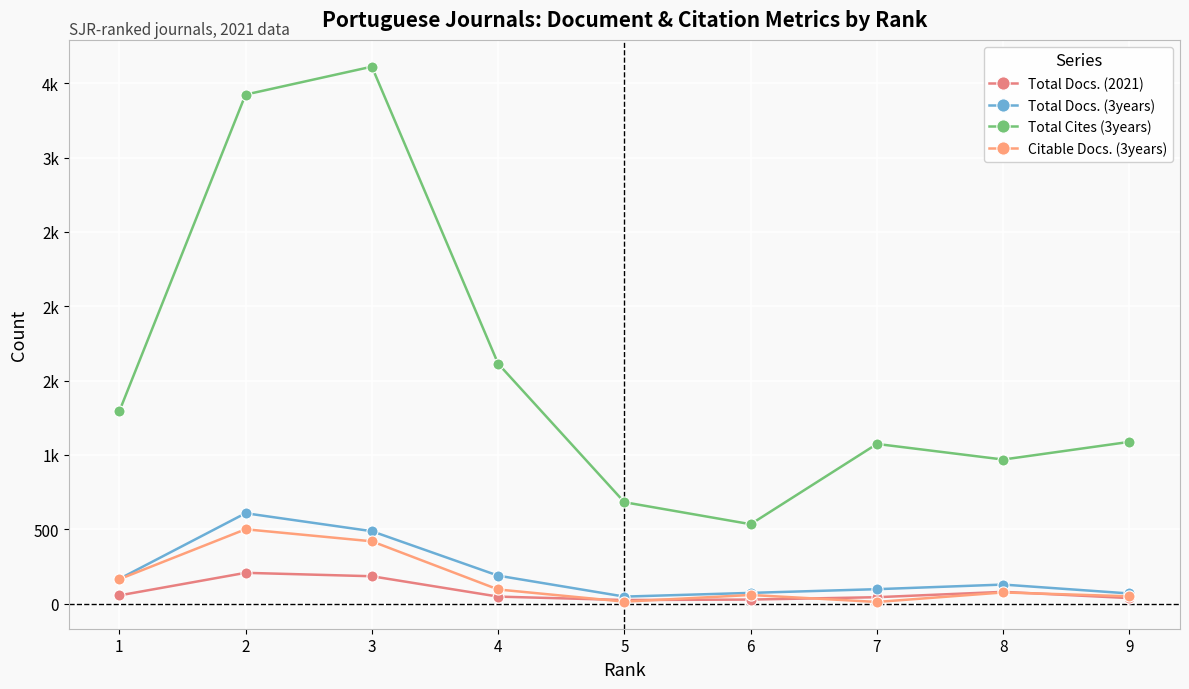

What is the difference between the maximum and minimum values in the Total Docs. (3years) series?

561